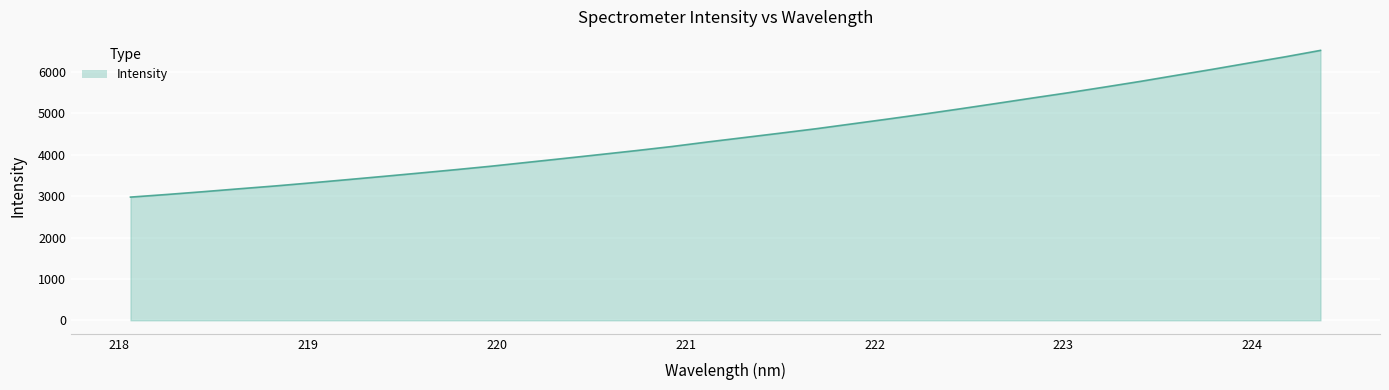

What is the difference between the maximum and second lowest values?

3482.3